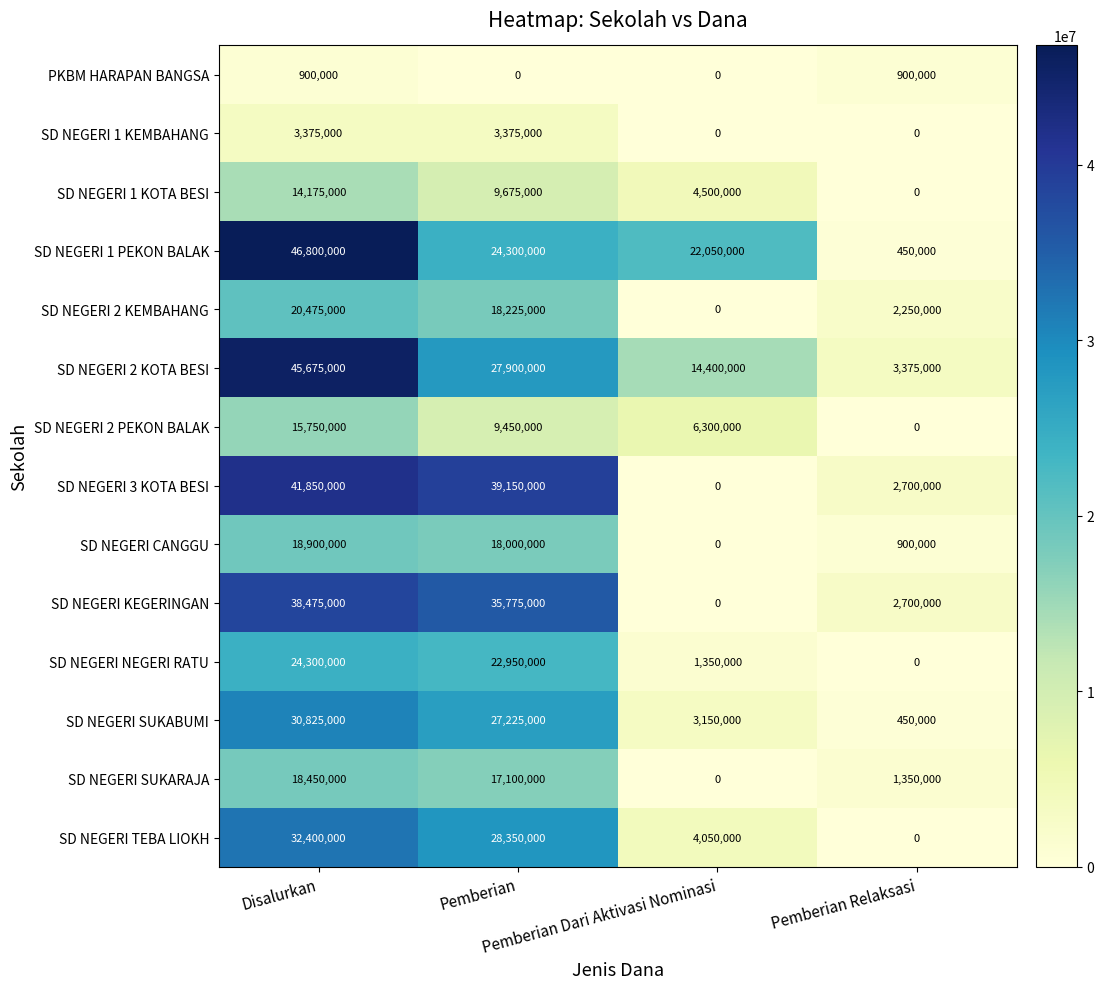

List the series in order of their peak value, highest first.

SD NEGERI 1 PEKON BALAK, SD NEGERI 2 KOTA BESI, SD NEGERI 3 KOTA BESI, SD NEGERI KEGERINGAN, SD NEGERI TEBA LIOKH, SD NEGERI SUKABUMI, SD NEGERI NEGERI RATU, SD NEGERI 2 KEMBAHANG, SD NEGERI CANGGU, SD NEGERI SUKARAJA, SD NEGERI 2 PEKON BALAK, SD NEGERI 1 KOTA BESI, SD NEGERI 1 KEMBAHANG, PKBM HARAPAN BANGSA